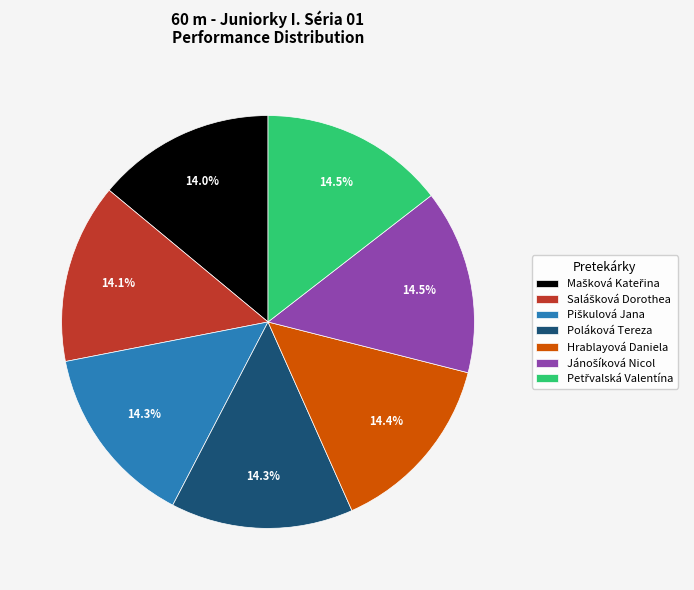

Is there a majority slice in this chart?

No